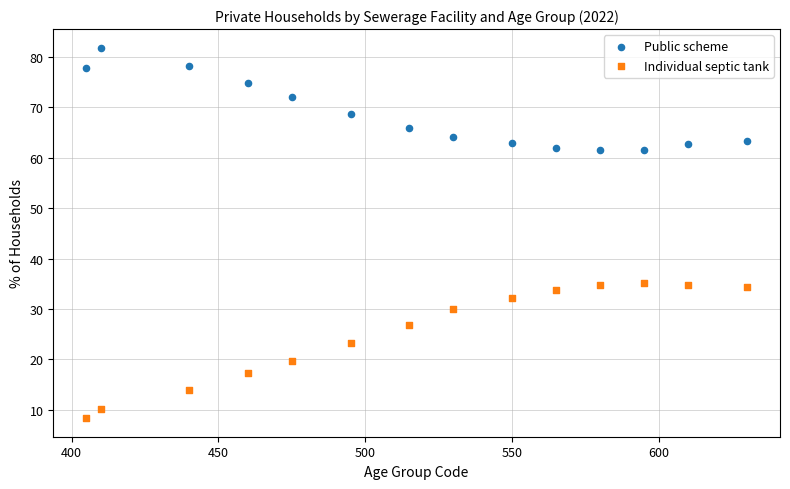

Which series contains the highest Y value?

Public scheme